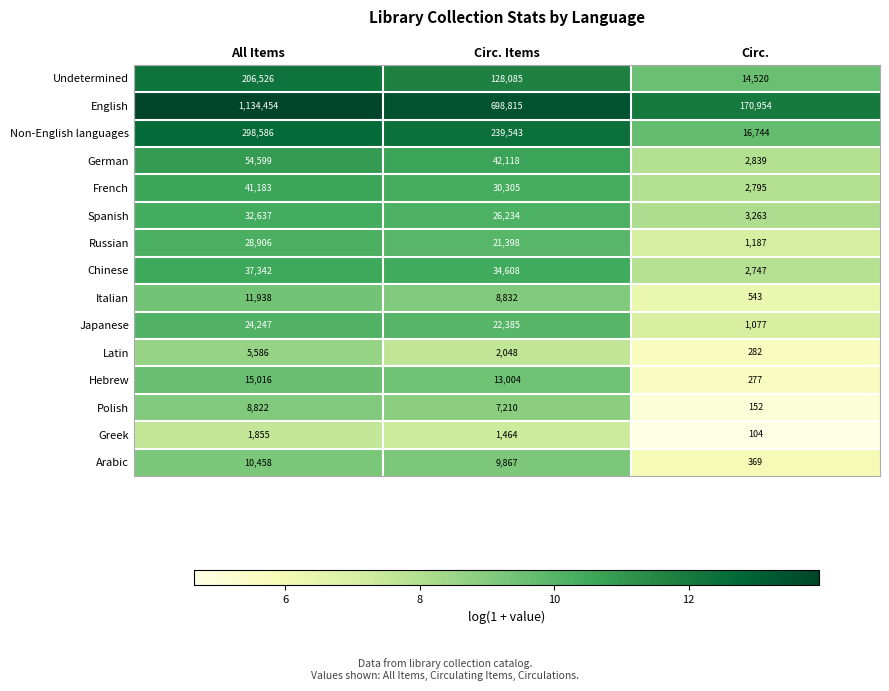

What is the total value across all series at All Items?

1912155